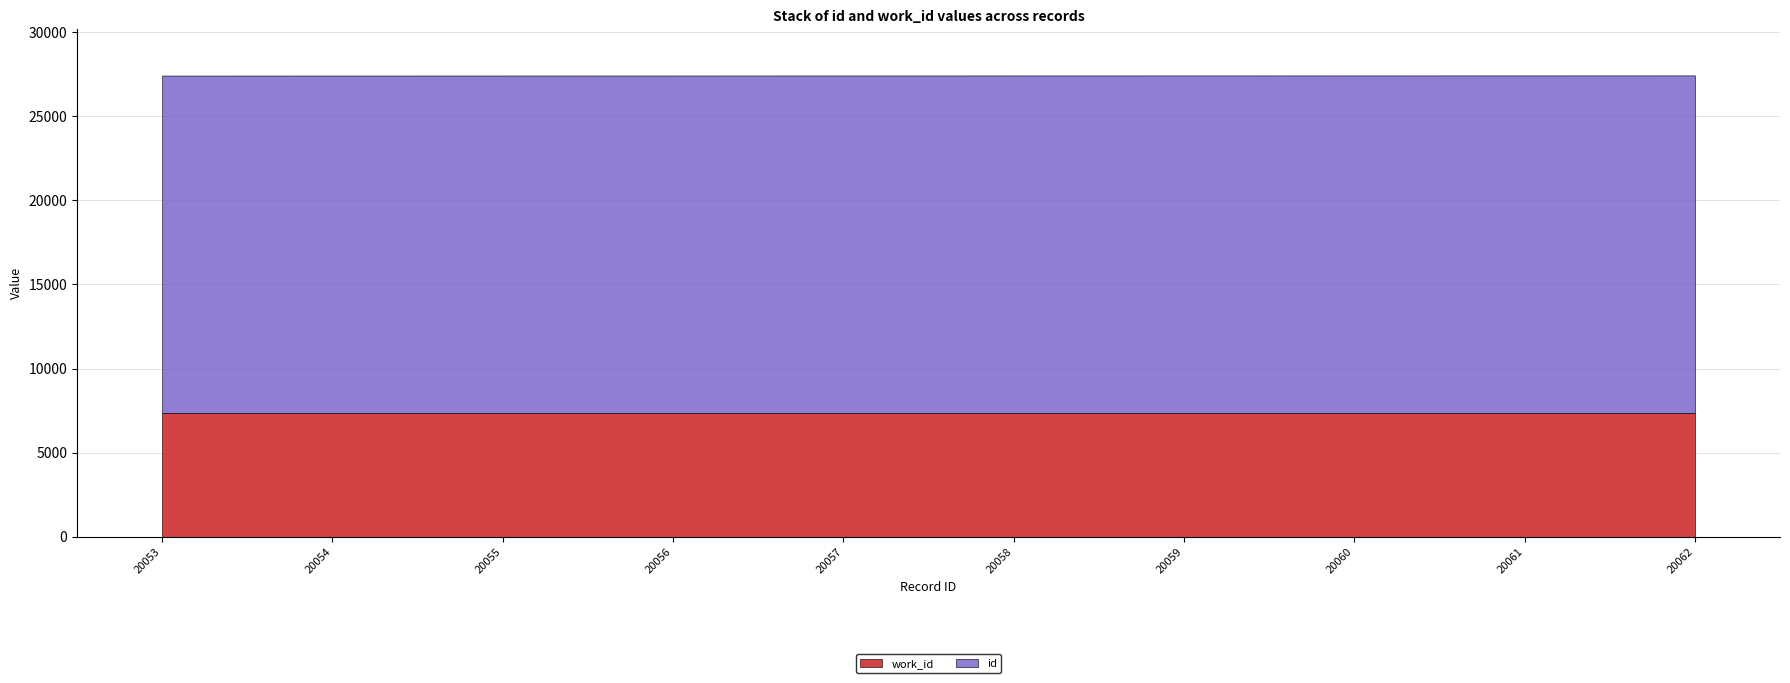

Reading right to left, list all the values displayed in this chart.

work_id: 20062=7365	20061=7365	20060=7365	20059=7365	20058=7365	20057=7365	20056=7365	20055=7365	20054=7365	20053=7365
id: 20062=20062	20061=20061	20060=20060	20059=20059	20058=20058	20057=20057	20056=20056	20055=20055	20054=20054	20053=20053